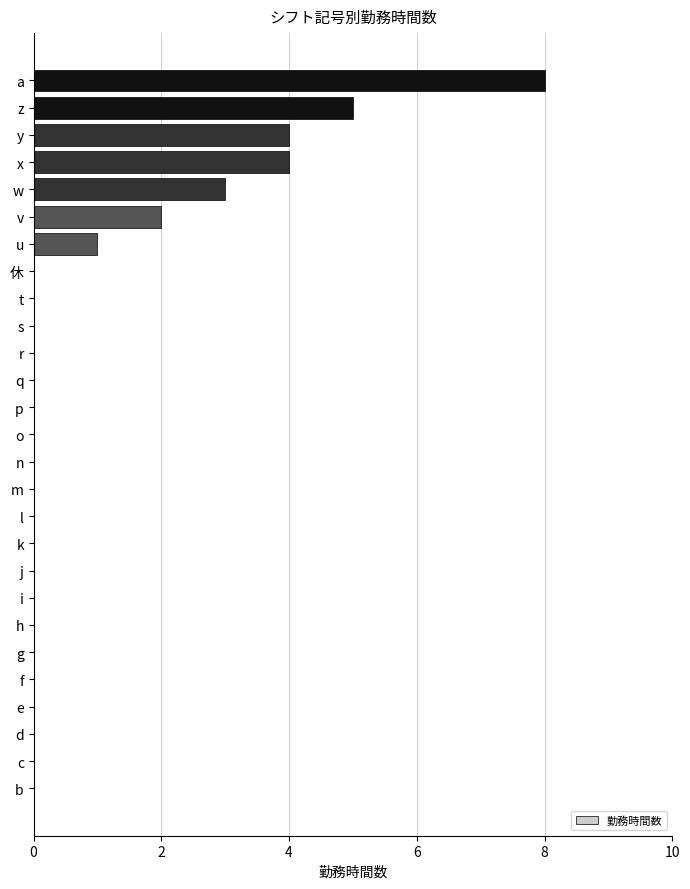

Which label corresponds to the largest value in the chart?

a